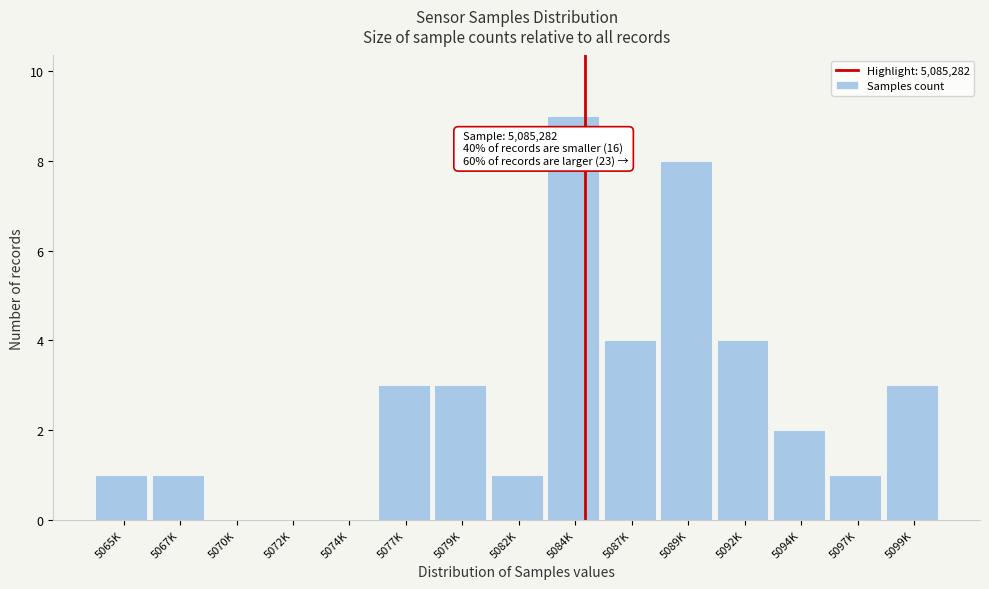

Reading right to left, what are all the values shown in this chart?

5099K=3	5097K=1	5094K=2	5092K=4	5089K=8	5087K=4	5084K=9	5082K=1	5079K=3	5077K=3	5074K=0	5072K=0	5070K=0	5067K=1	5065K=1